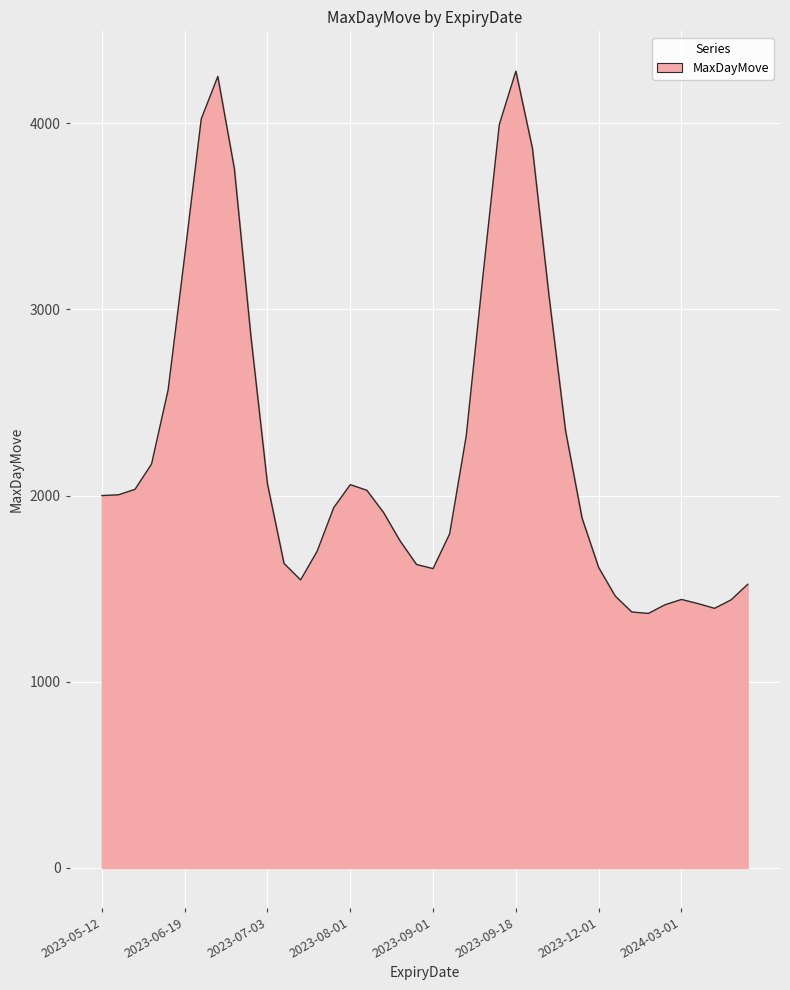

What is the minimum value shown in the chart?

1367.1